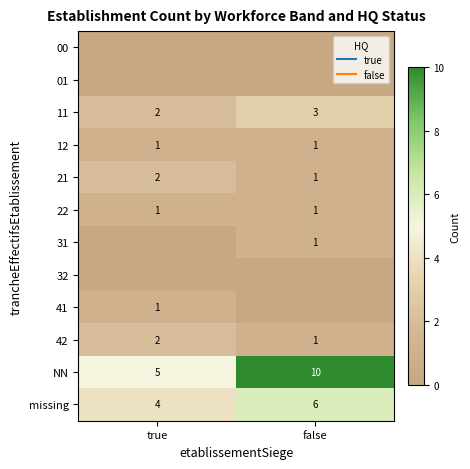

The 12 series shows 1 at true. True or false?

True